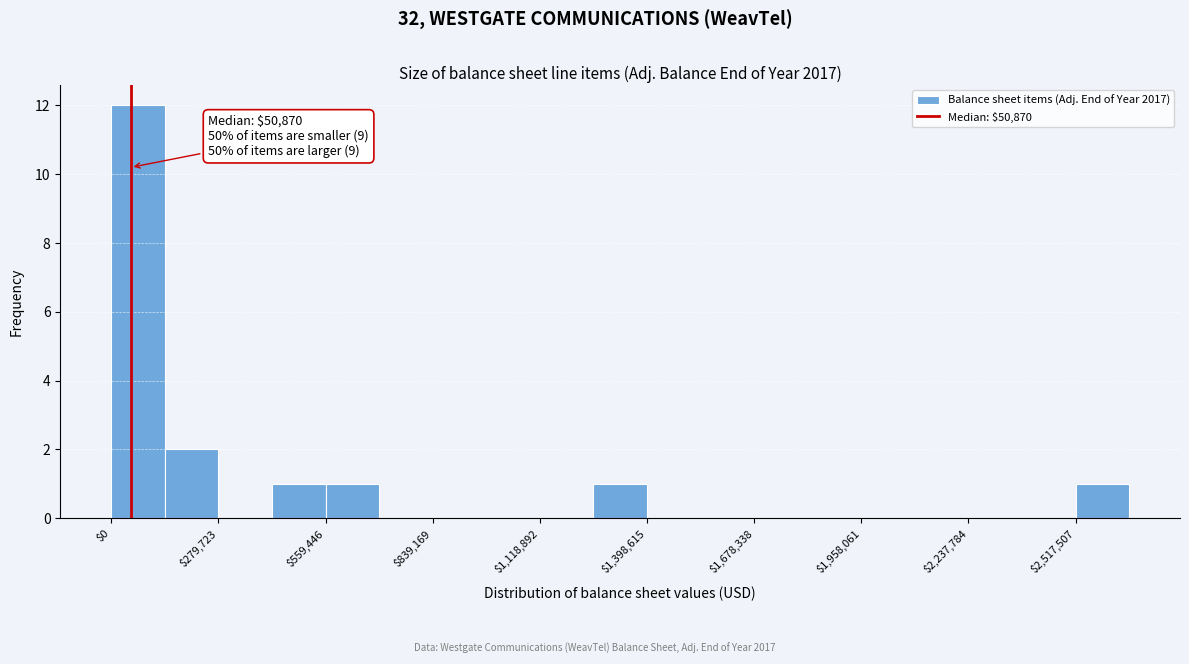

Read against the x-axis, roughly where is the centre of the tallest bar?

50000